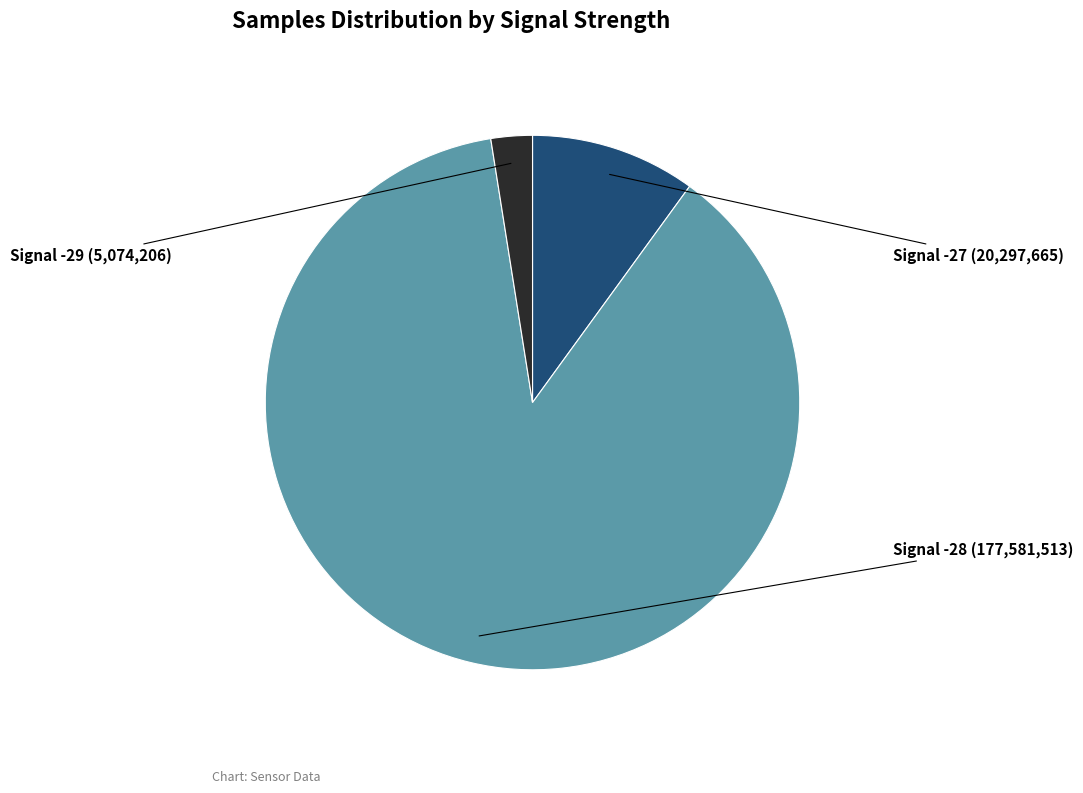

Does any single category account for the majority?

Yes